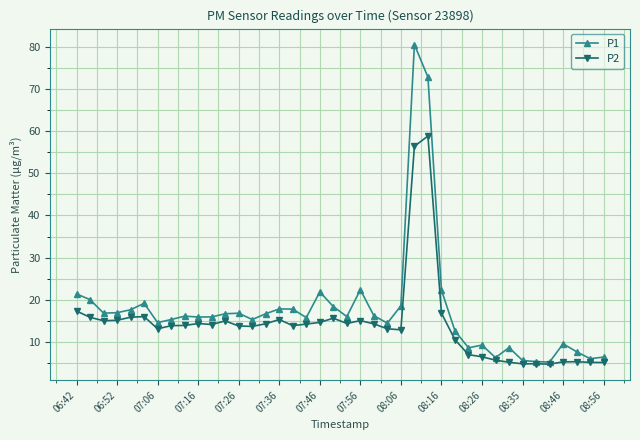

At how many categories does at least one series exceed 33?

2